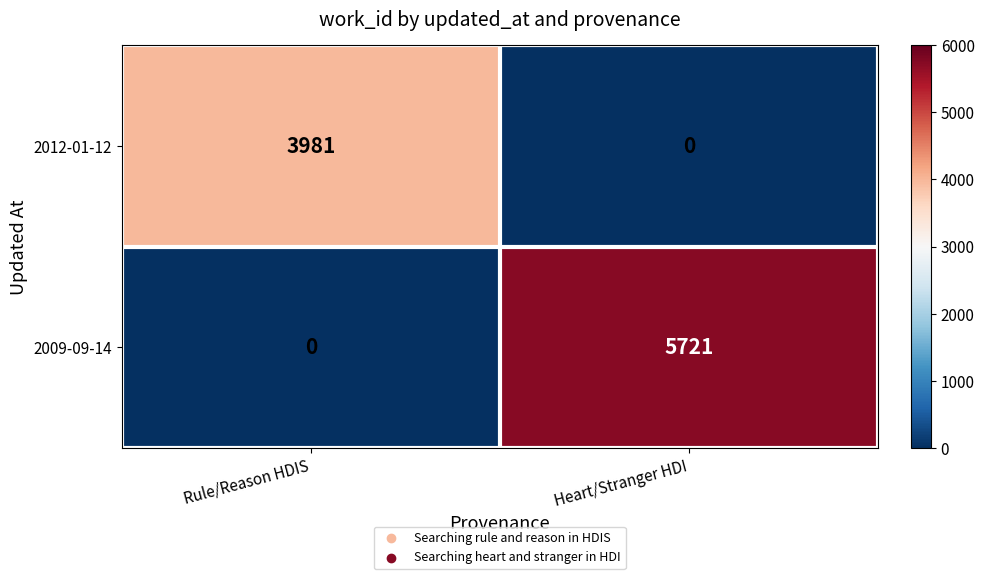

At Heart/Stranger HDI, list the series in order from smallest to largest.

2012-01-12, 2009-09-14